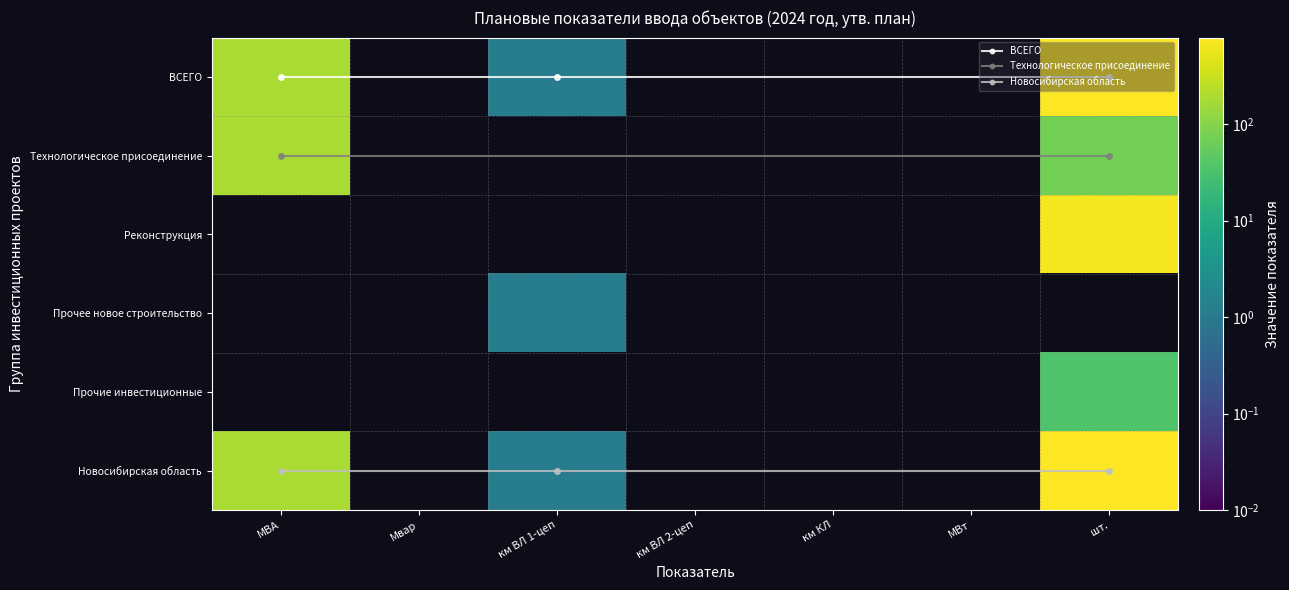

Which category has the lowest value across all series?

Мвар